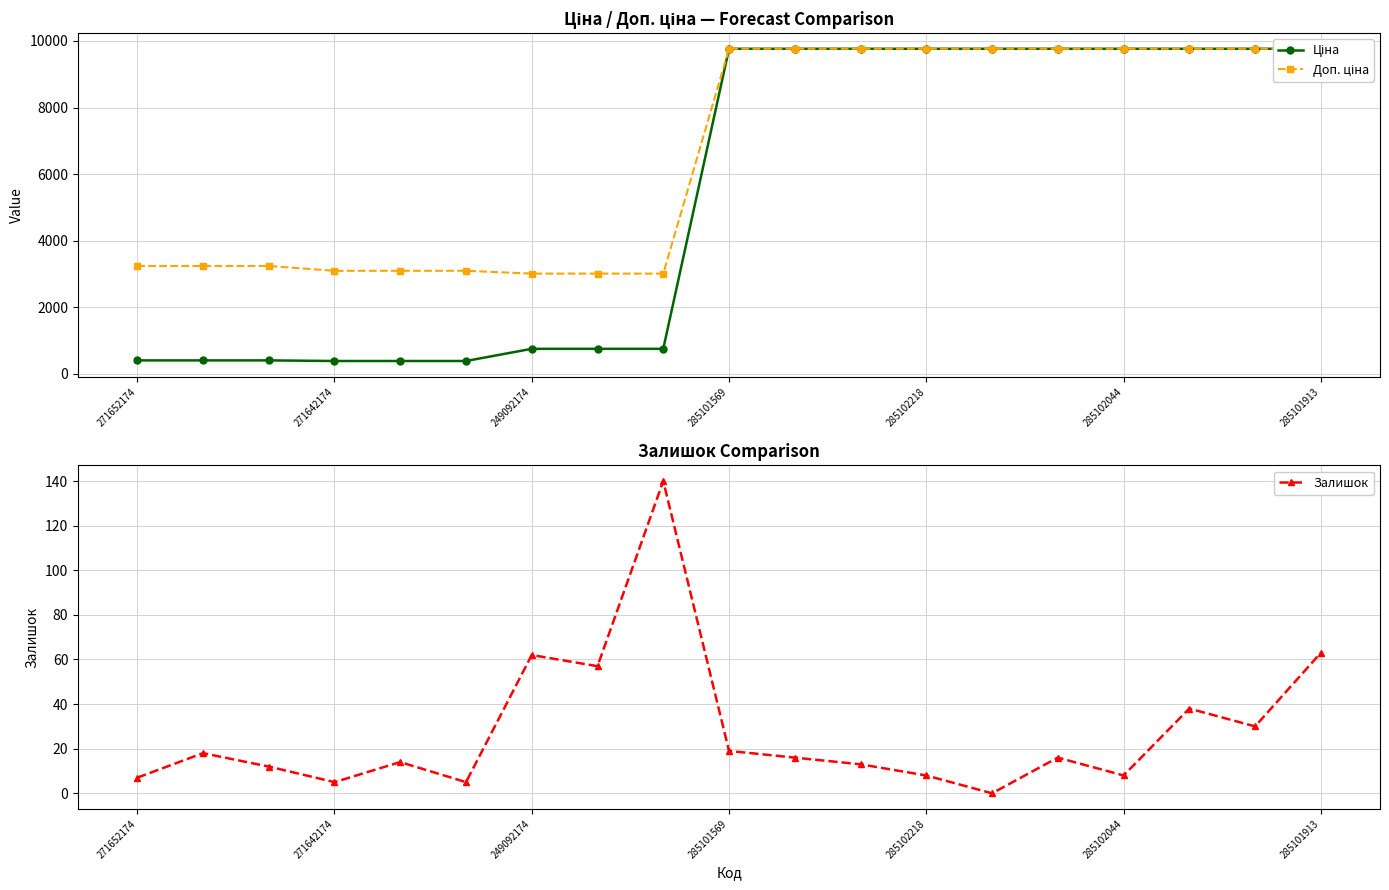

True or false: Залишок and Доп. ціна intersect in this chart.

False